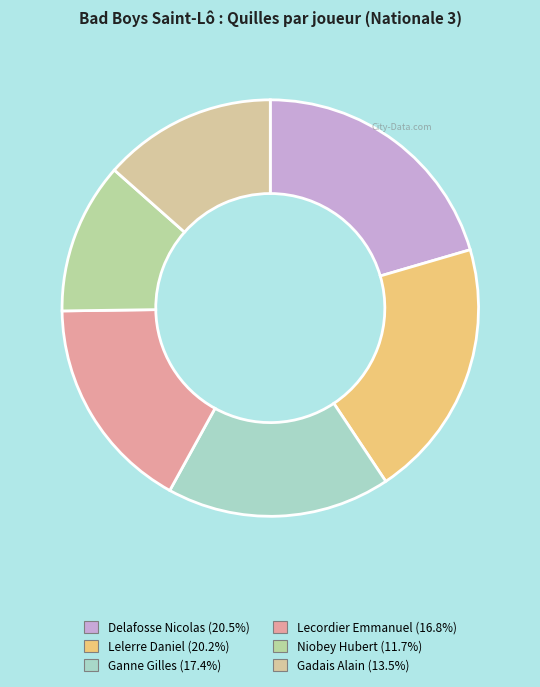

How many slices are in this pie chart?

6